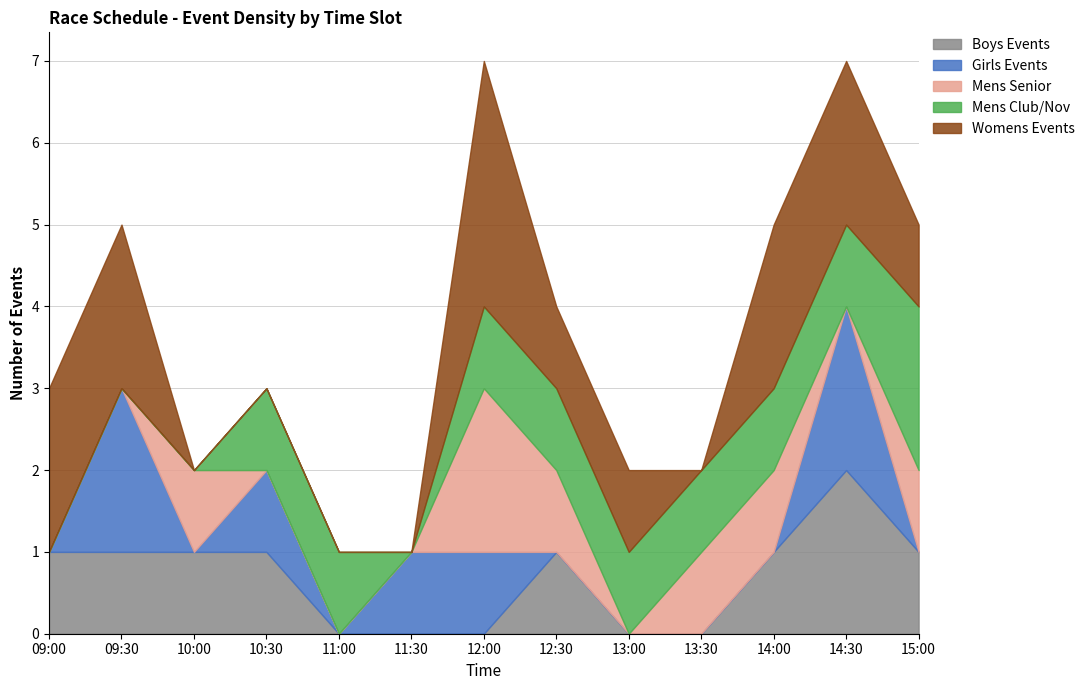

Where is the first local minimum for Mens Club/Nov?

11:30